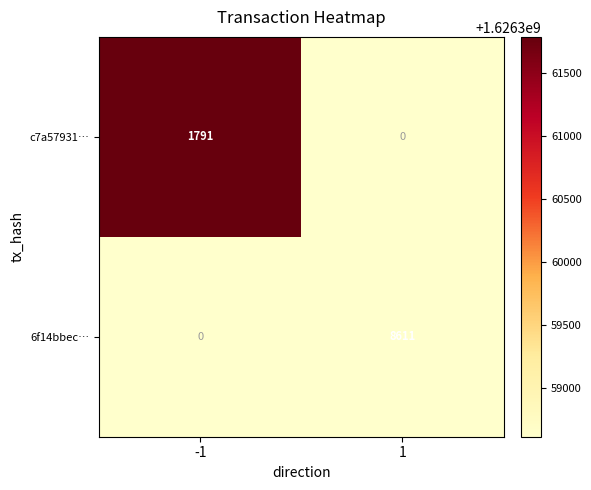

True or false: 6f14bbec… has a value of 3094 at 1.

False